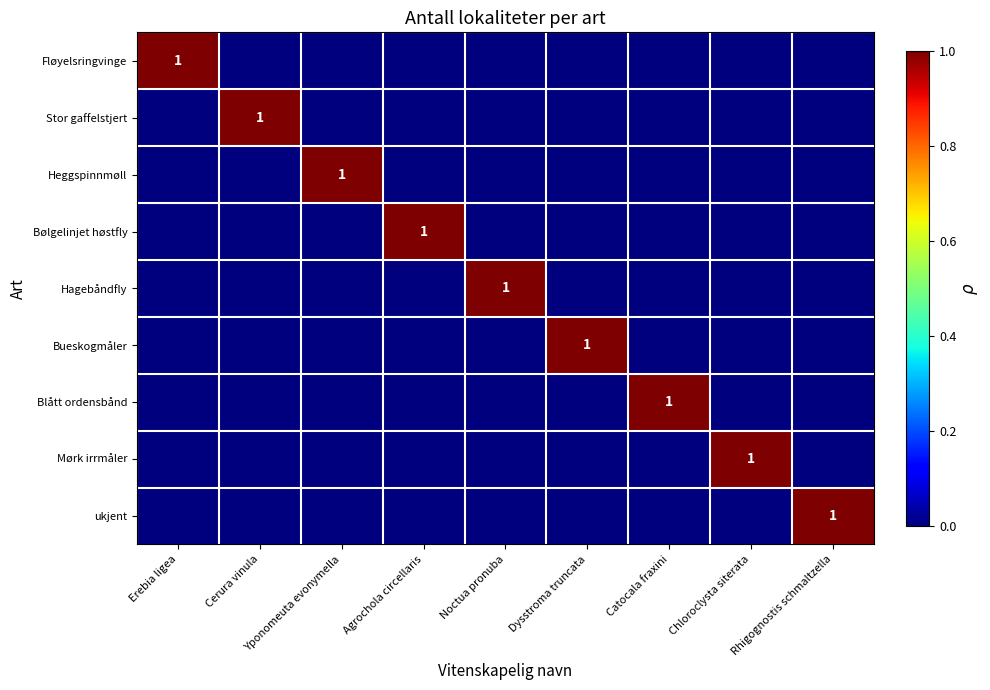

Is it true that Fløyelsringvinge equals 1 at Erebia ligea?

True